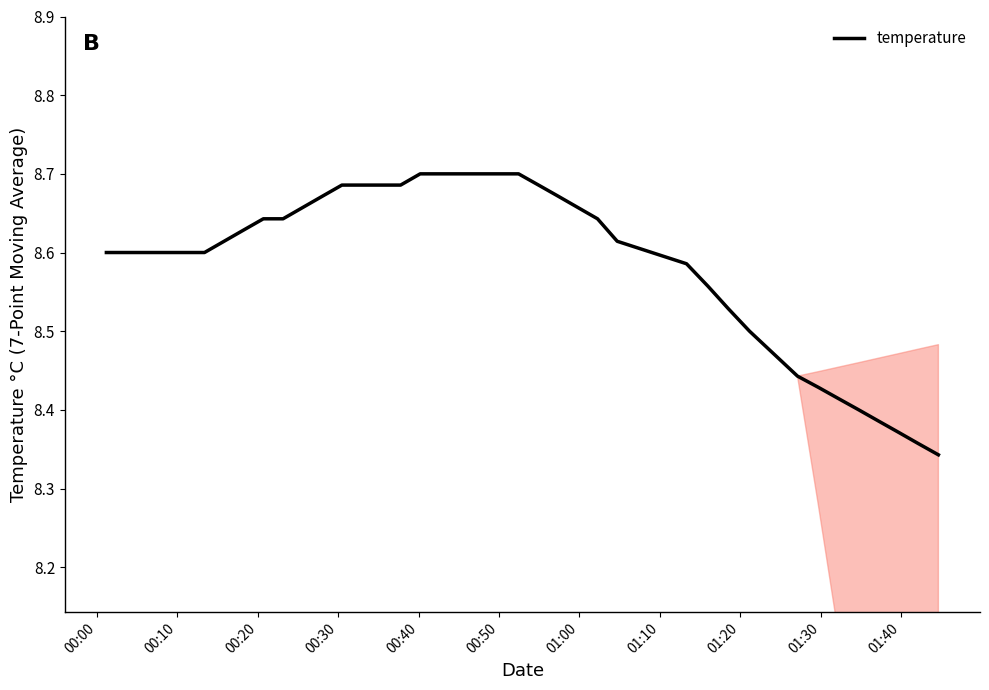

What is the difference between the maximum and minimum values?

0.4